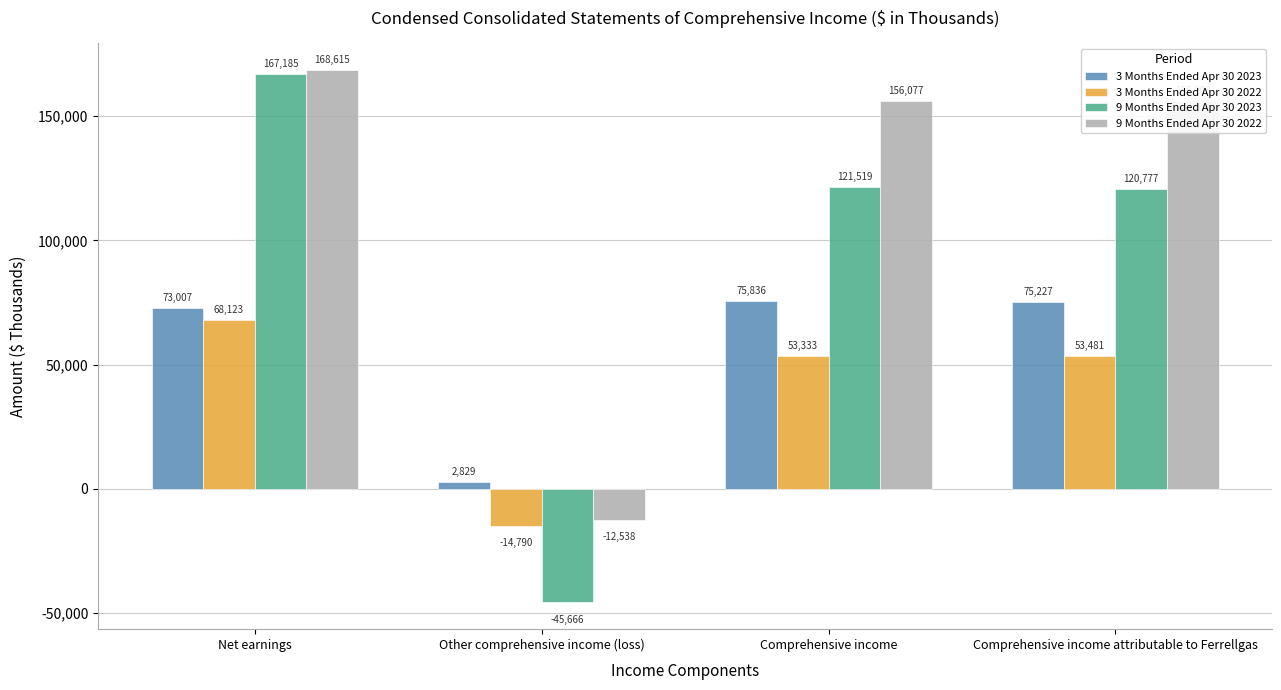

What is the average value of the 9 Months Ended Apr 30 2022 series?

117089